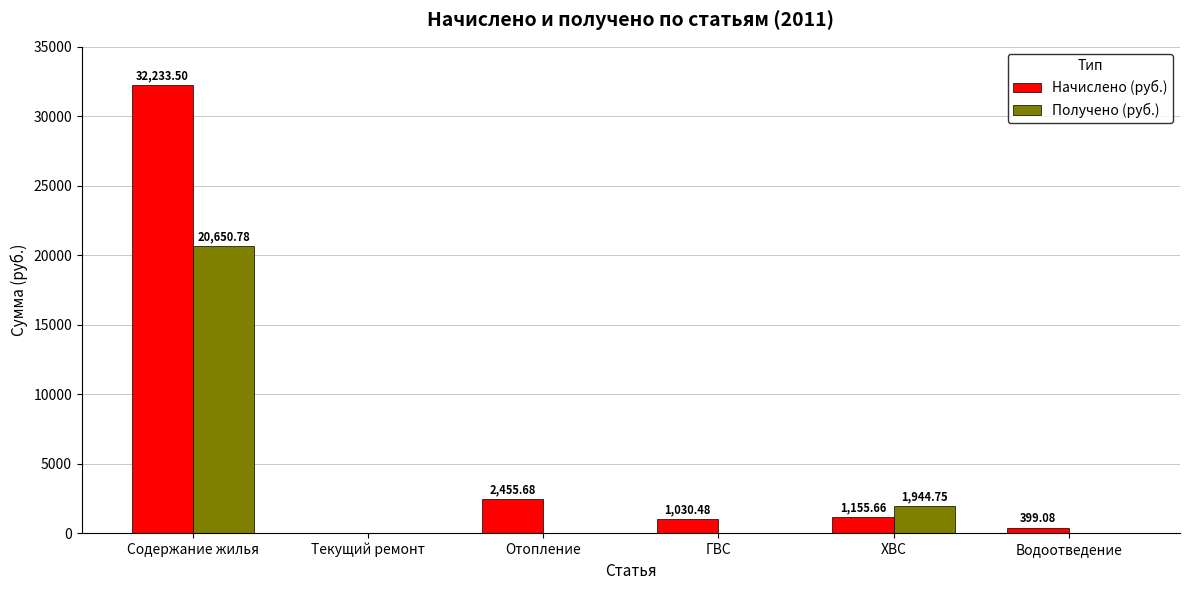

At which label is Начислено (руб.) closest to 16116?

Отопление